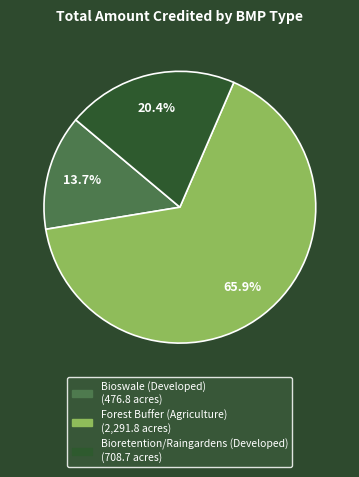

To the nearest percent, what portion does Forest Buffer (Agriculture) represent?

66%